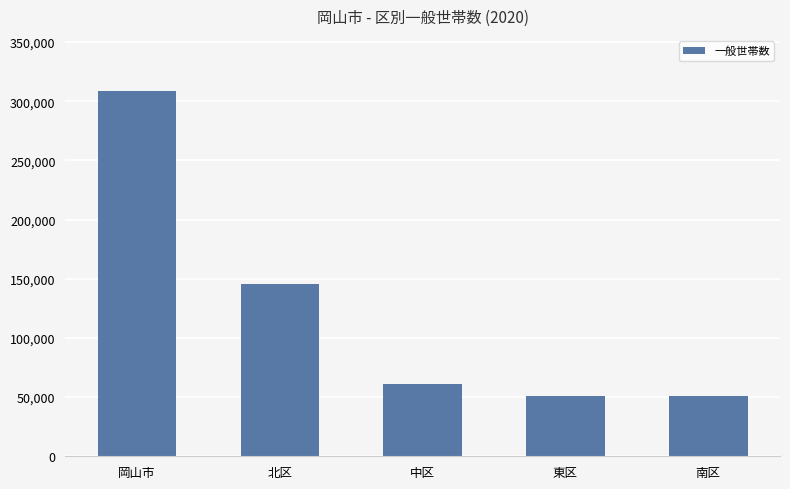

Where does the data first go above 61412?

岡山市